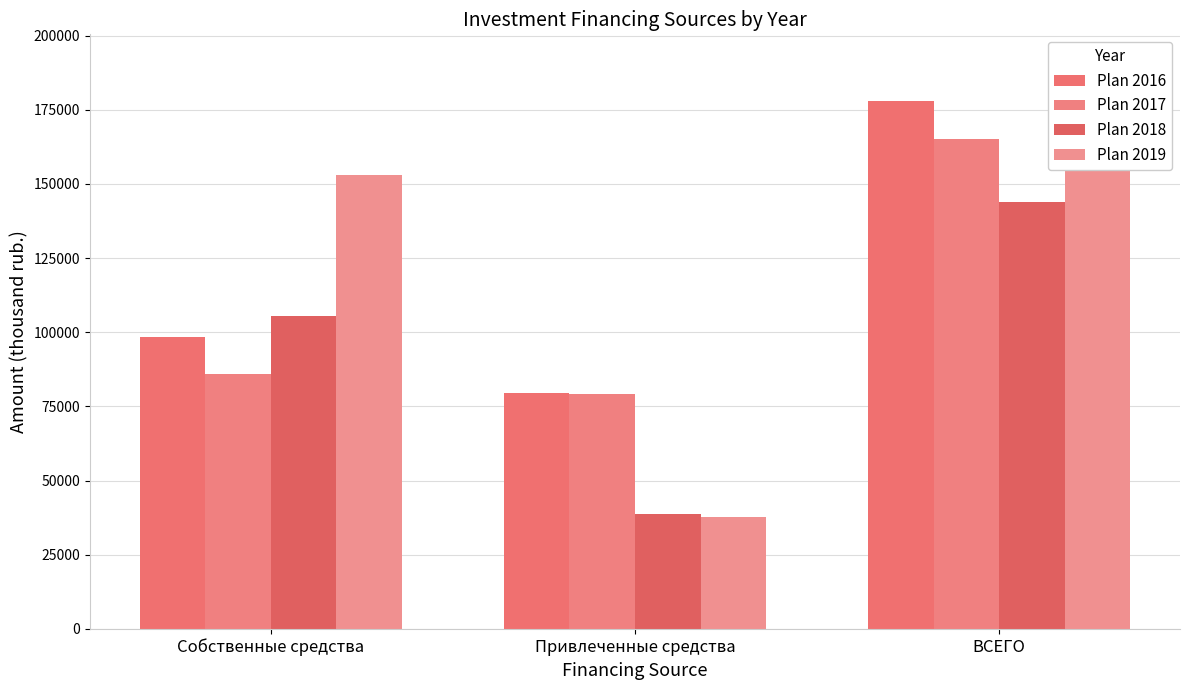

How many bars are there in total?

12